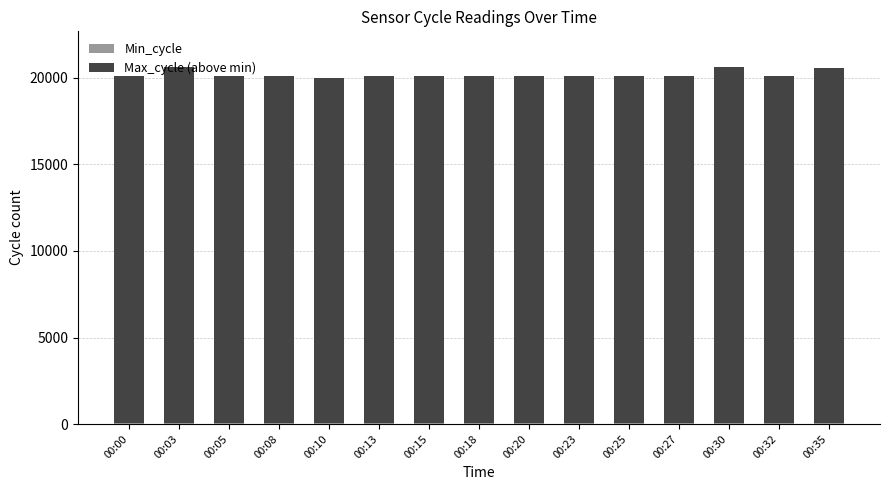

Read the Max_cycle (above min) value at 00:25, to the nearest 100.

20100